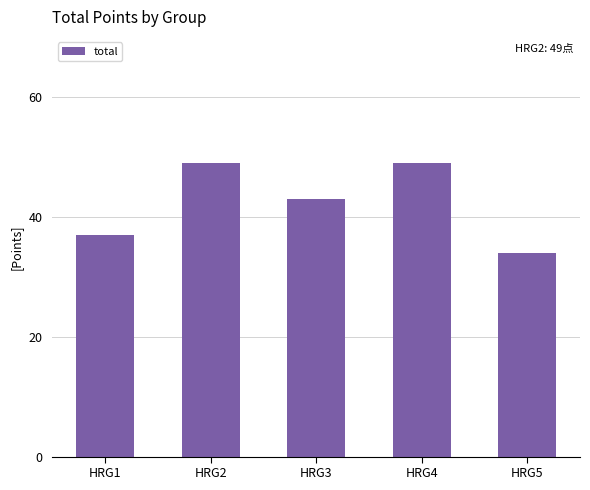

Where does the data first go above 43?

HRG2